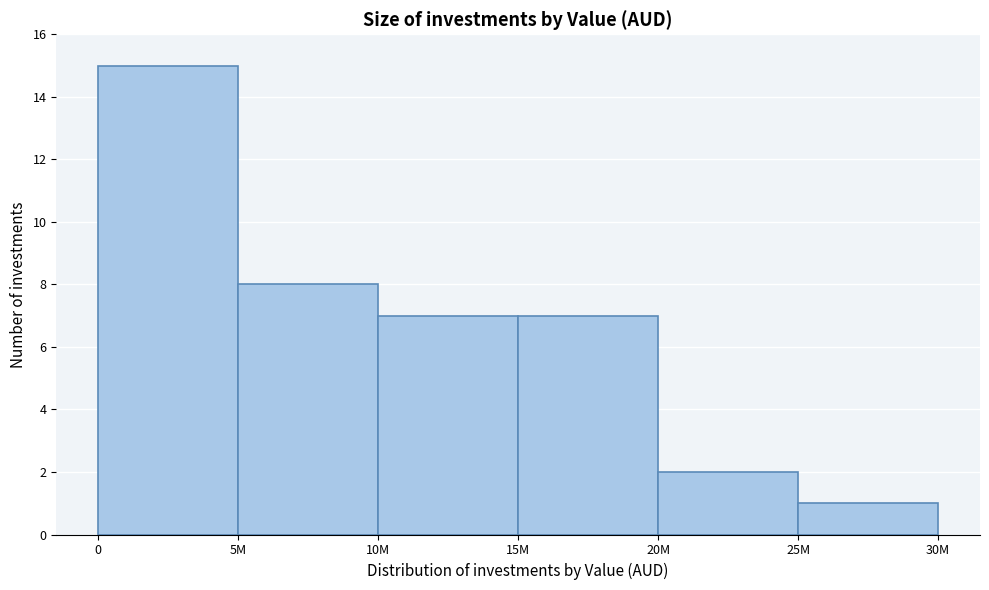

Reading left to right, what are all the values shown in this chart?

0=15	5M=8	10M=7	15M=7	20M=2	25M=1